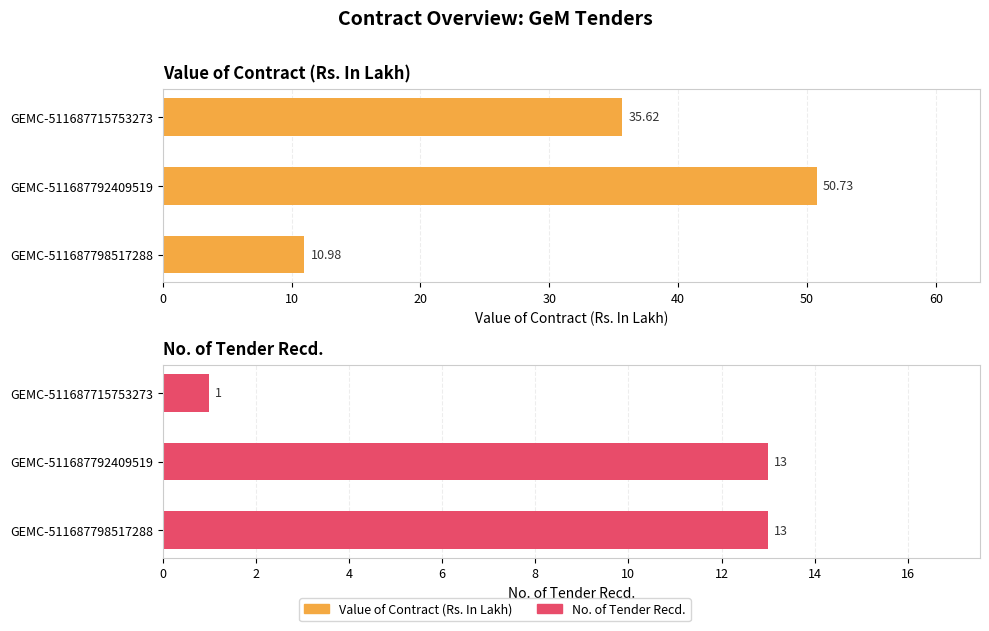

Which series has the largest total across all categories?

Value of Contract (Rs. In Lakh)